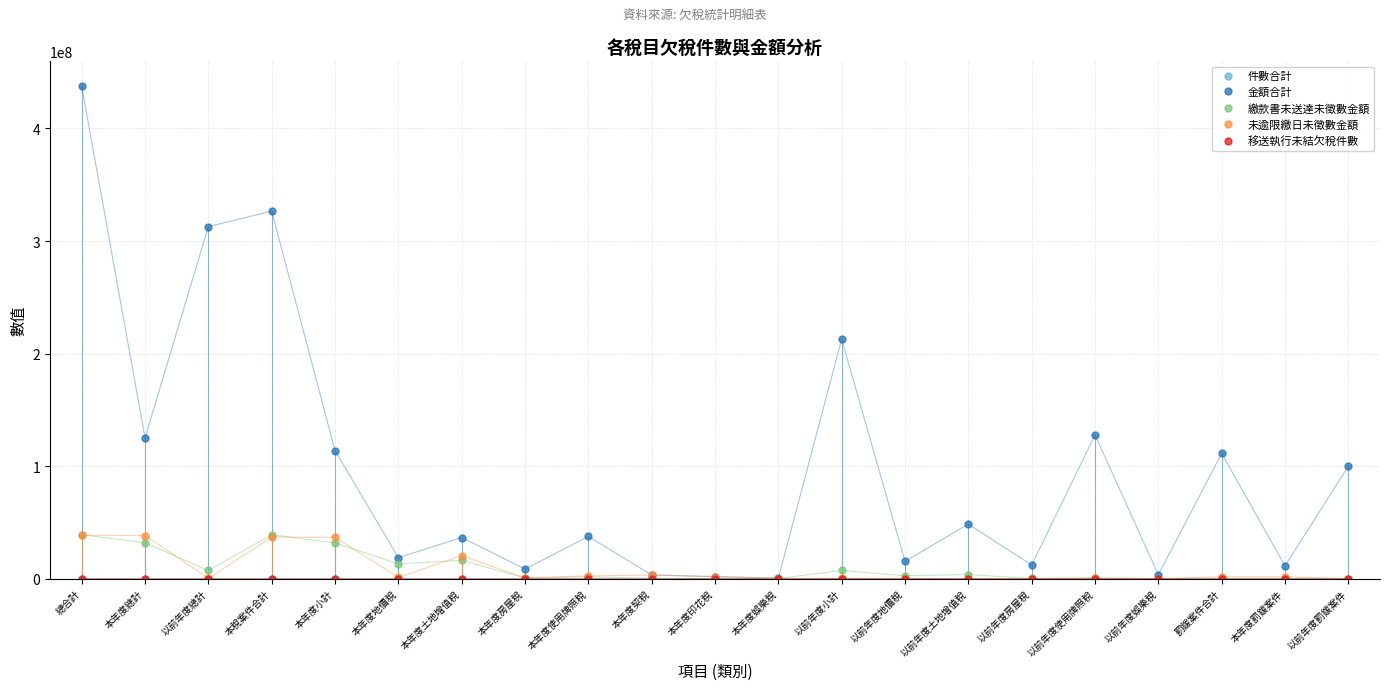

How many data points in 繳款書未送達未徵數金額 are less than 1700978?

10